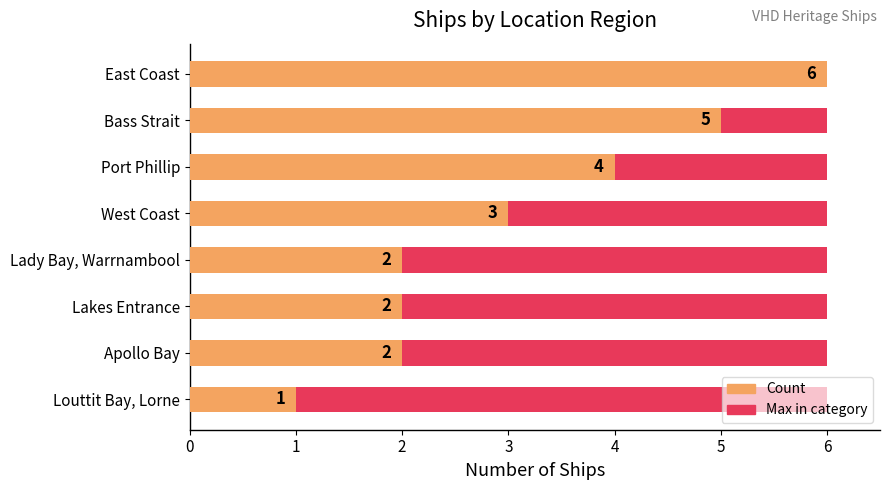

Between 3 and 0, which is larger?

3